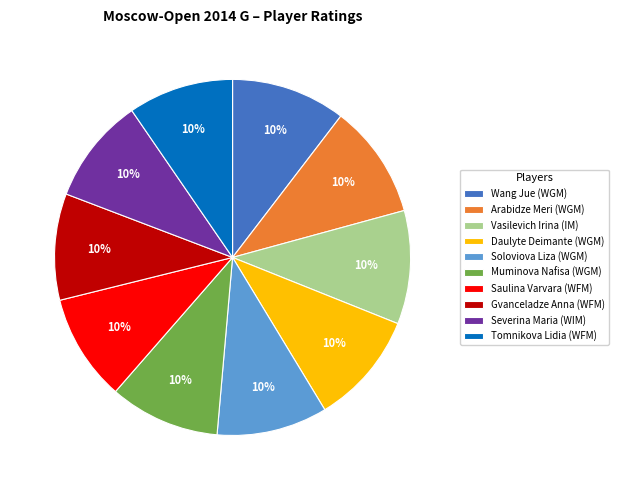

How many segments does this pie chart have?

10